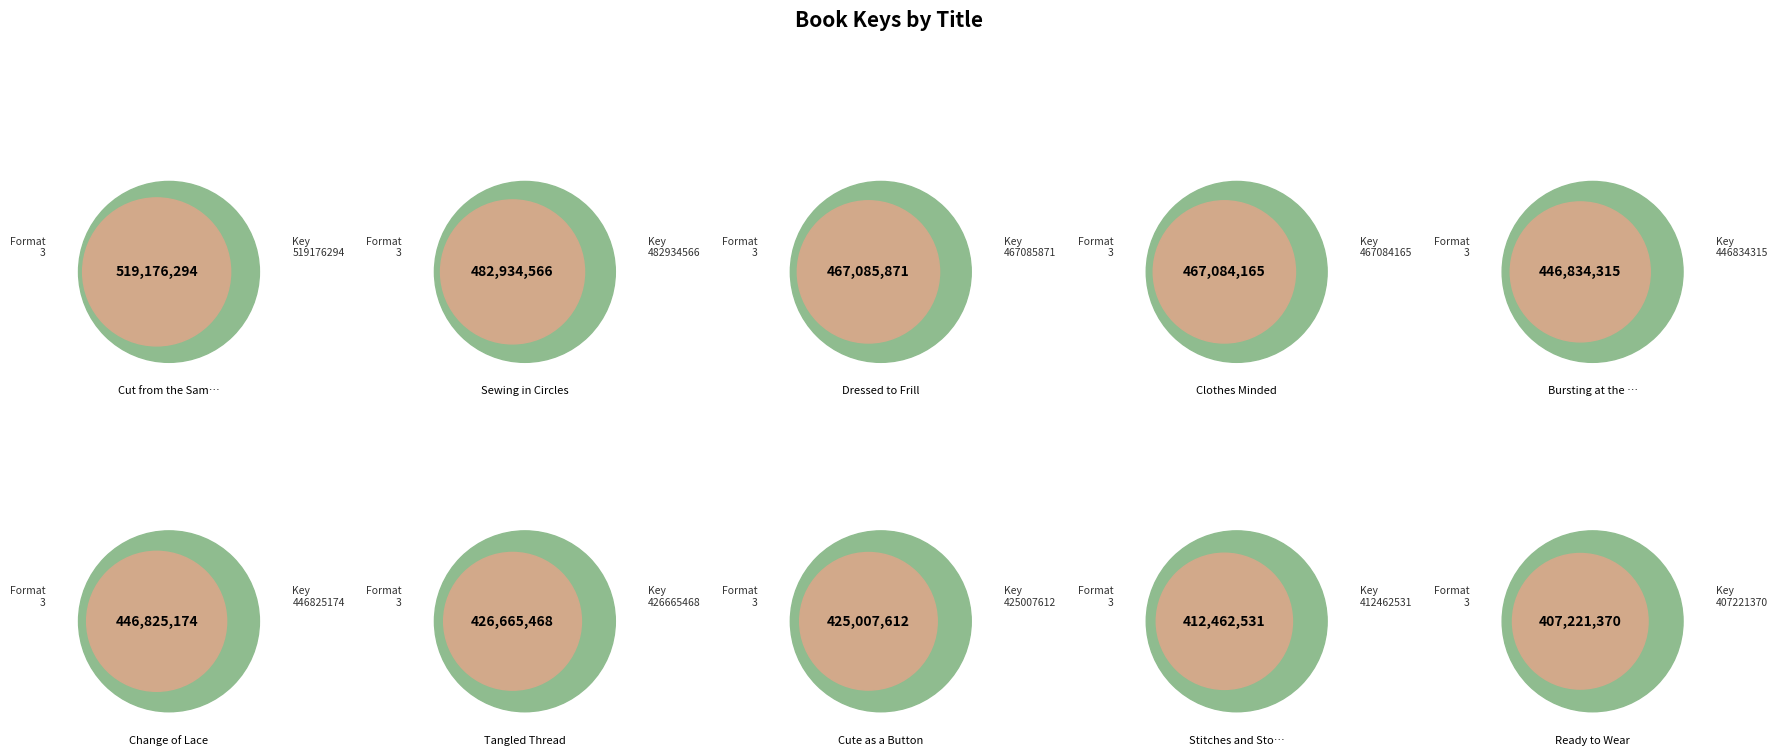

Is Sewing in Circles the majority of the pie?

No